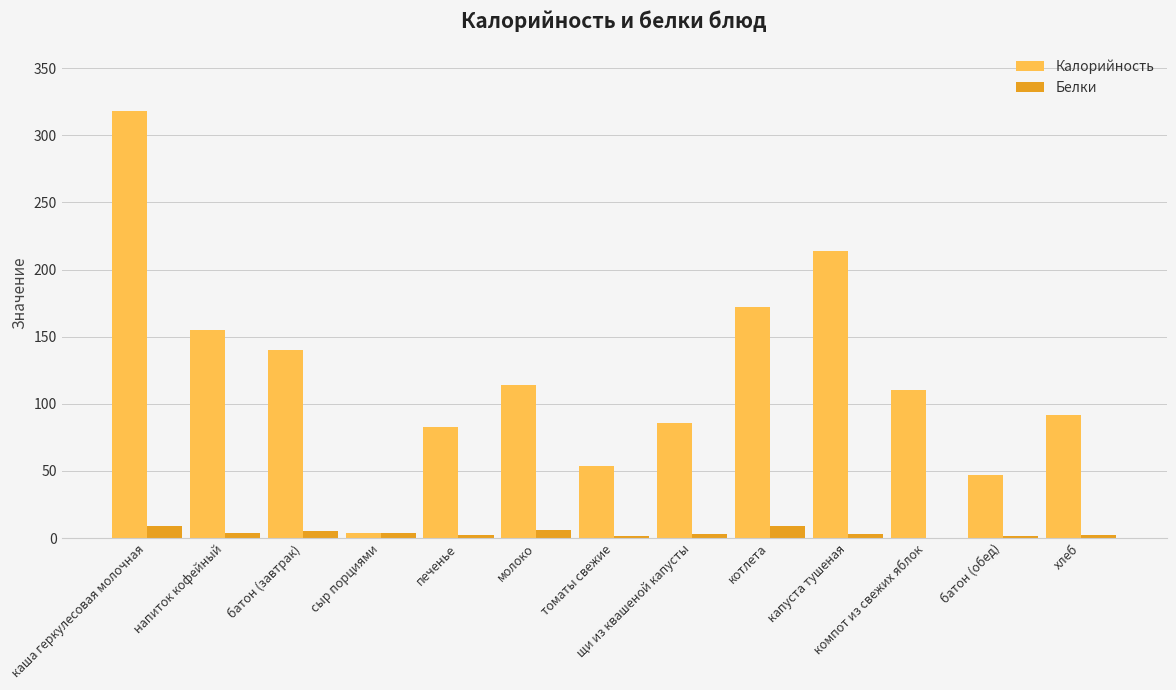

Which series has the largest total across all categories?

Калорийность